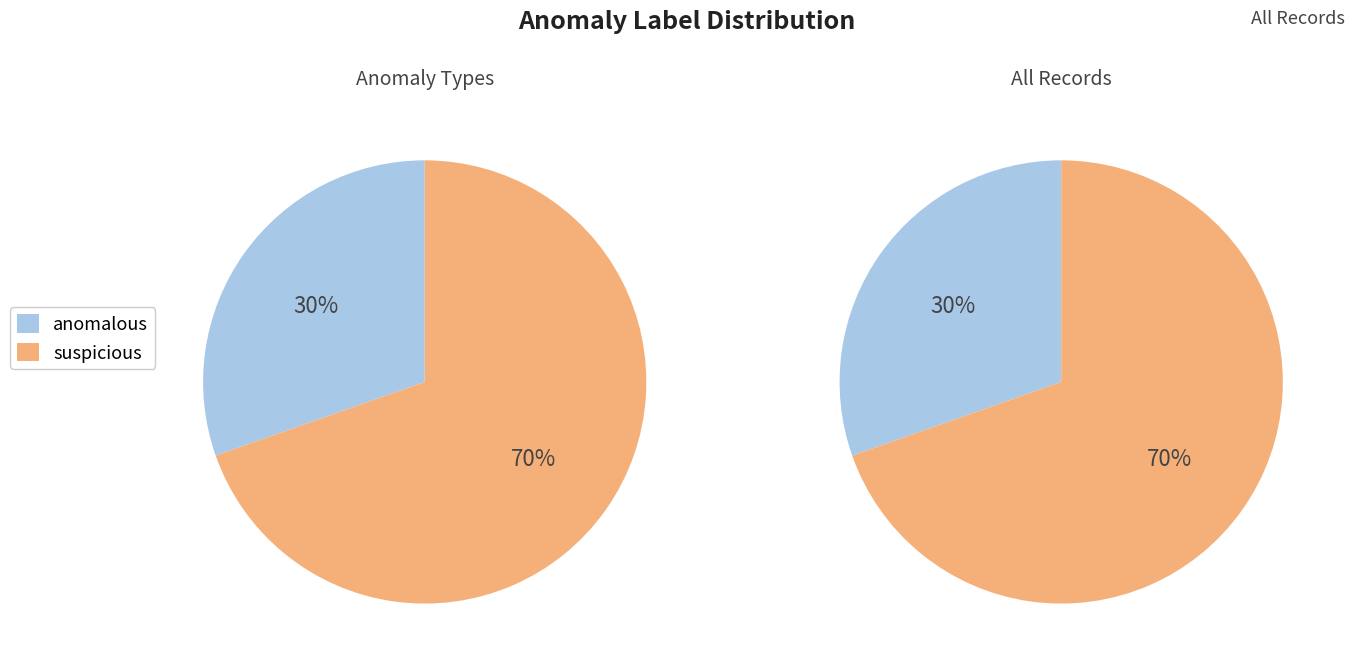

Is it true that suspicious is 70% of the pie?

True